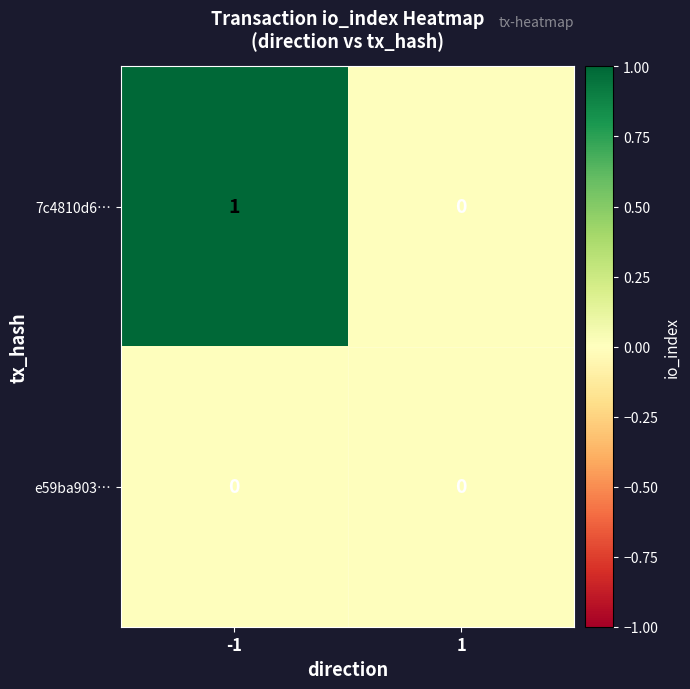

Which series has the widest spread of values?

7c4810d6…